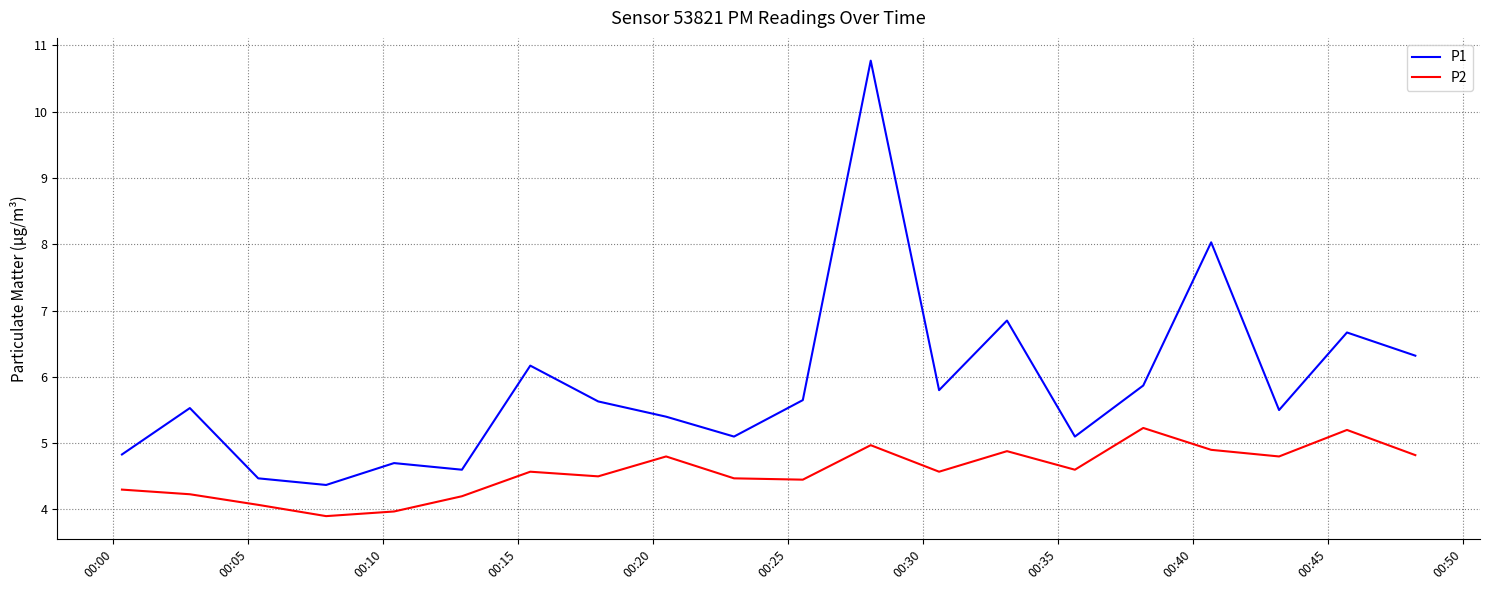

What are all the series names shown in the legend?

P1, P2